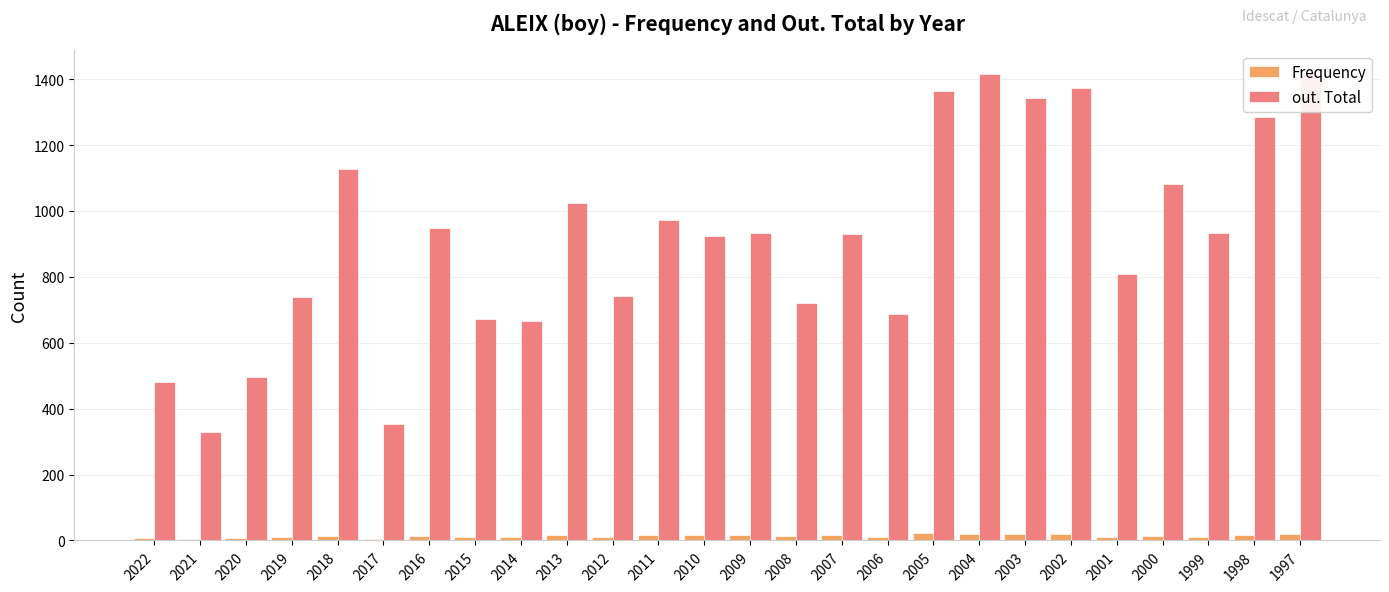

What is the greatest value displayed?

1417